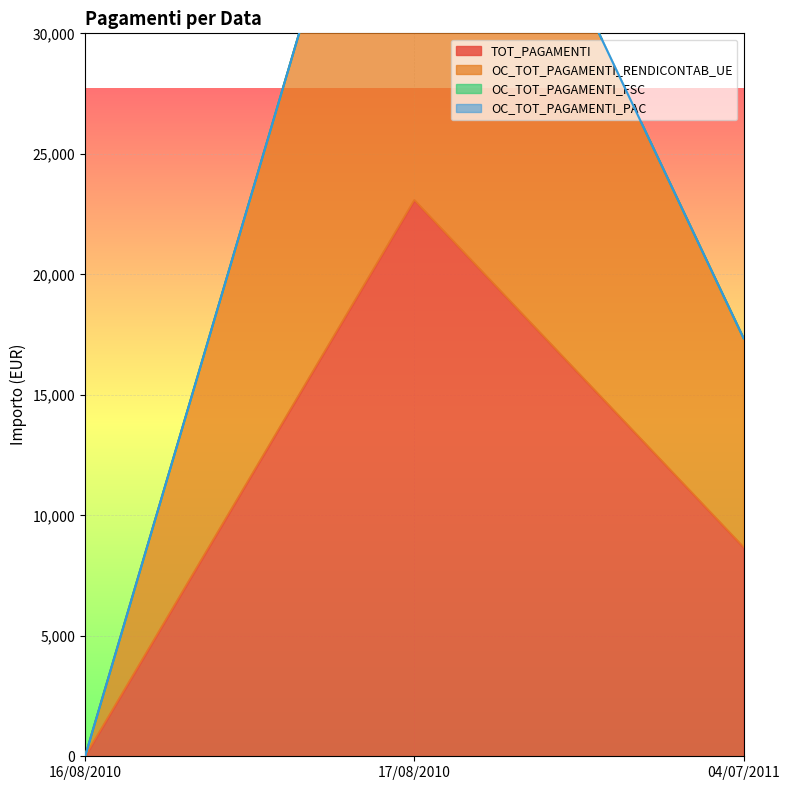

What is the value of the OC_TOT_PAGAMENTI_RENDICONTAB_UE point at the 3rd from the left?

17348.8